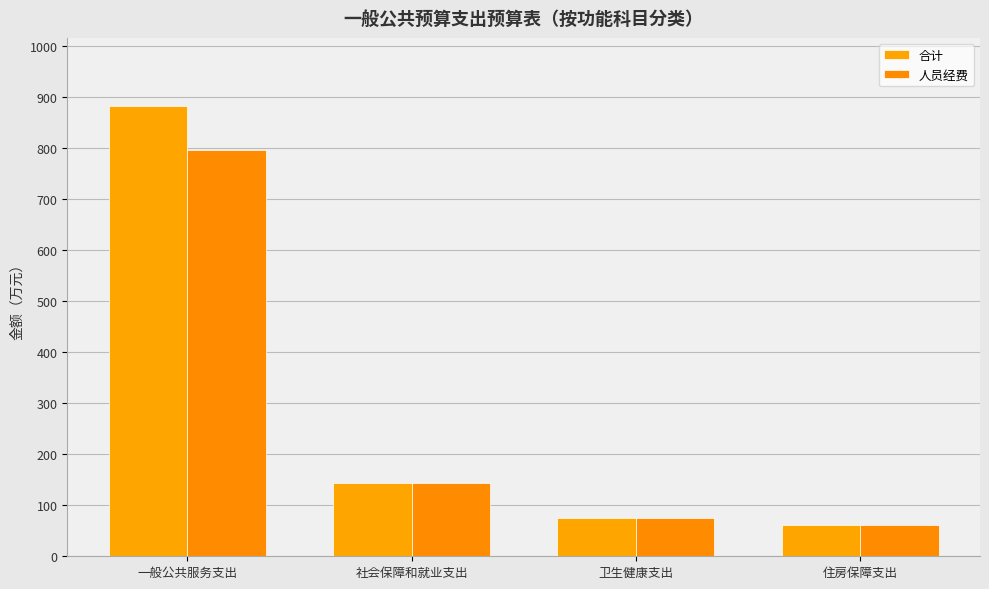

The 人员经费 series shows 75.9 at 卫生健康支出. True or false?

True